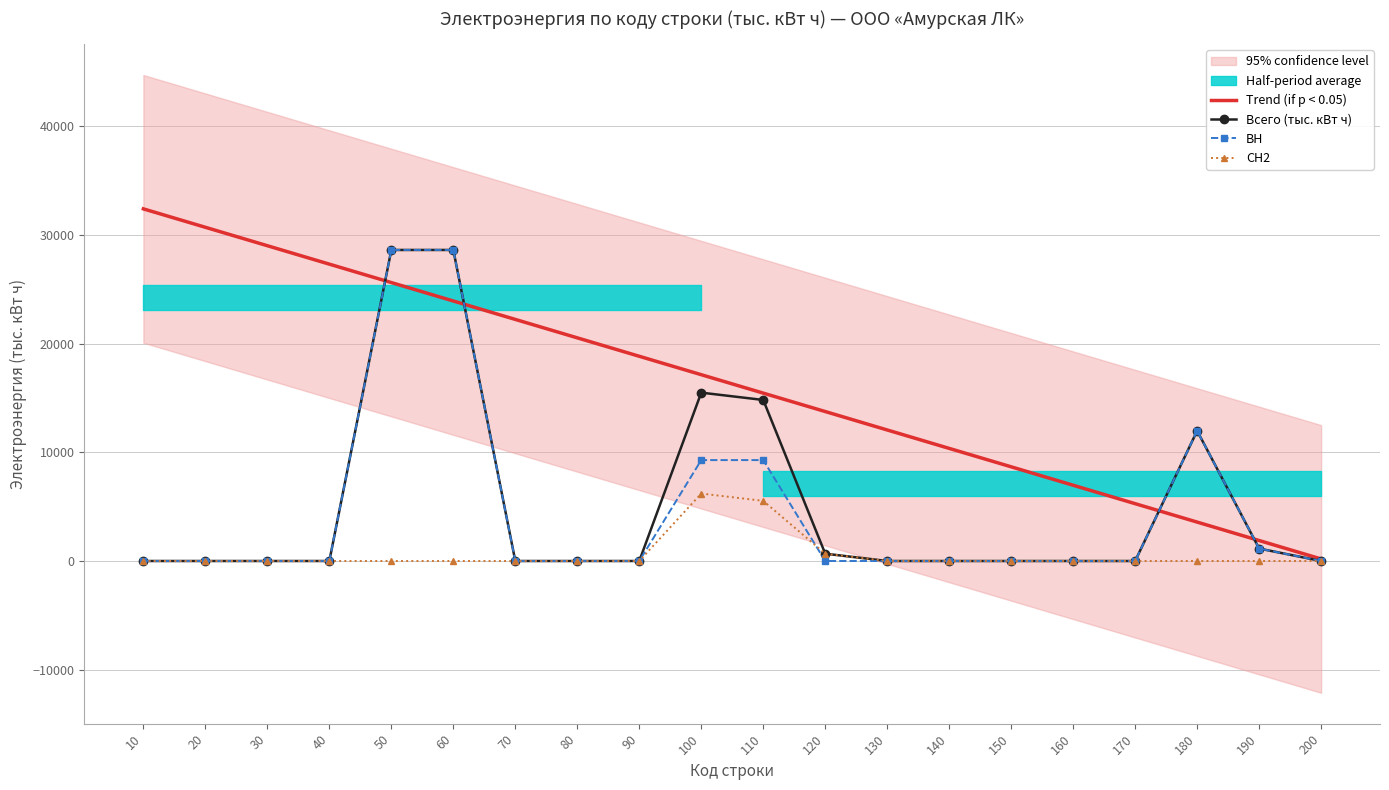

Reading left to right, extract all data points from this chart.

Trend (if p < 0.05): 32381.4	30687.0	28992.7	27298.4	25604.1	23909.7	22215.4	20521.1	18826.7	17132.4	15438.1	13743.7	12049.4	10355.1	8660.8	6966.4	5272.1	3577.8	1883.4	189.1
Всего (тыс. кВт ч): 0.0	0.0	0.0	0.0	28602.3	28602.3	0.0	0.0	0.0	15482.4	14809.5	672.9	0.0	0.0	0.0	0.0	0.0	11974.2	1145.7	0.0
ВН: 0.0	0.0	0.0	0.0	28602.3	28602.3	0.0	0.0	0.0	9279.8	9279.8	0.0	0.0	0.0	0.0	0.0	0.0	11974.2	1145.7	0.0
СН2: 0.0	0.0	0.0	0.0	0.0	0.0	0.0	0.0	0.0	6202.6	5529.7	672.9	0.0	0.0	0.0	0.0	0.0	0.0	0.0	0.0